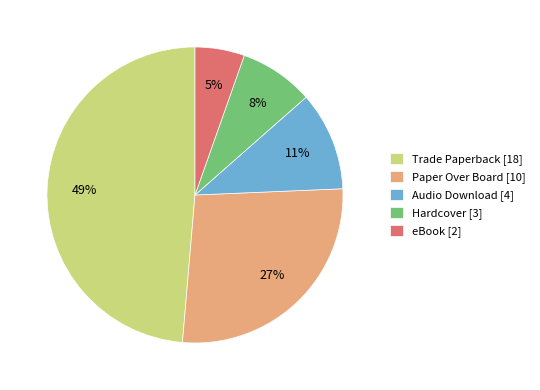

Rank the categories by value from lowest to highest.

eBook, Hardcover, Audio Download, Paper Over Board, Trade Paperback